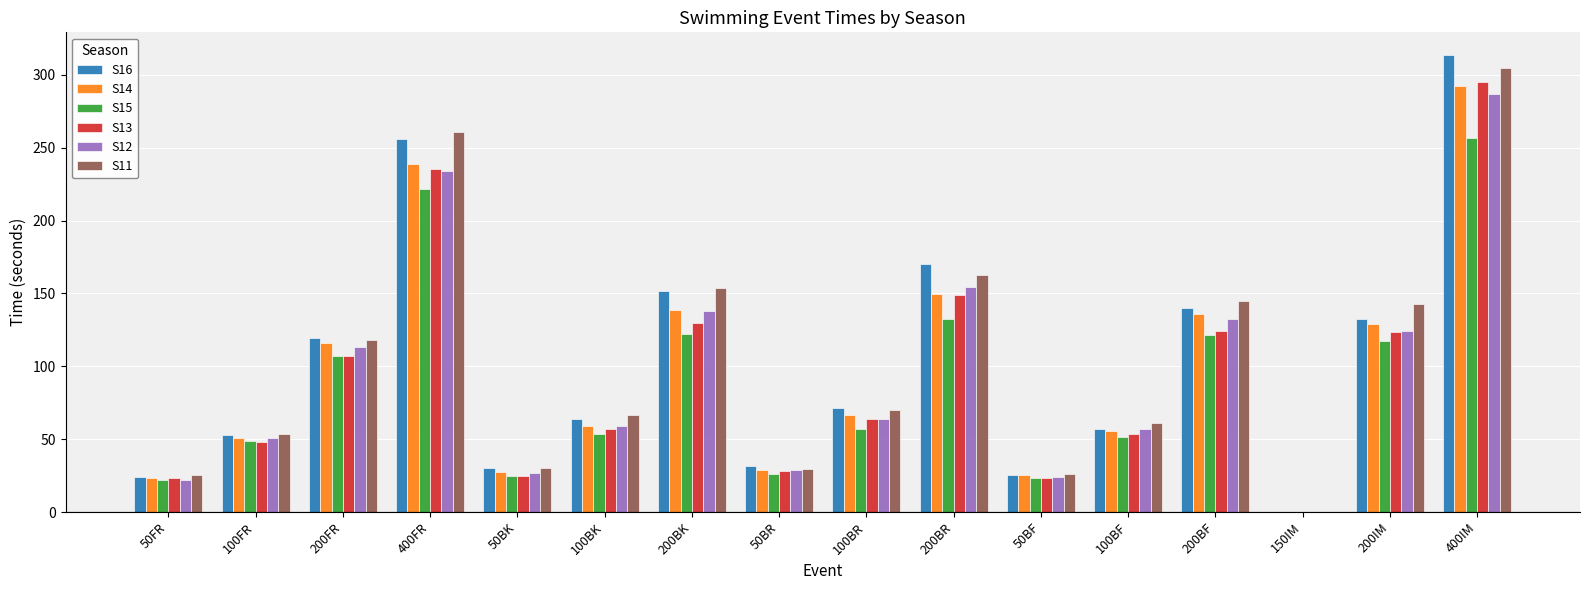

True or false: S16 has a value of 119.1 at 200FR.

True